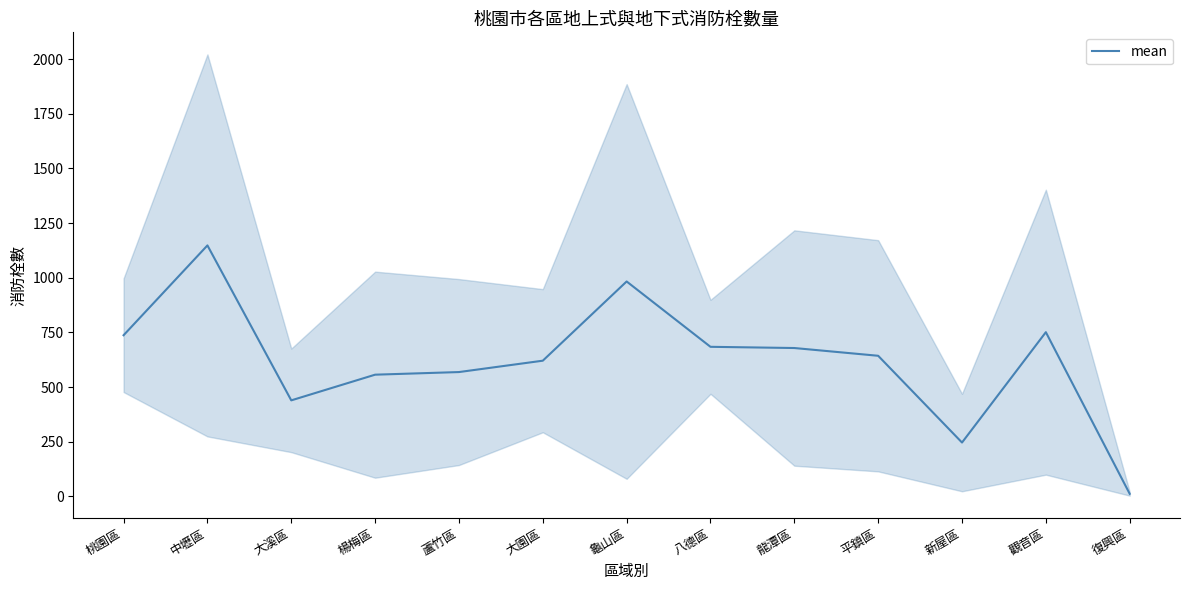

Reading right to left, extract all data points from this chart.

11.5	751.0	246.0	643.0	678.5	684.0	983.0	620.5	568.5	556.5	439.0	1148.0	737.0